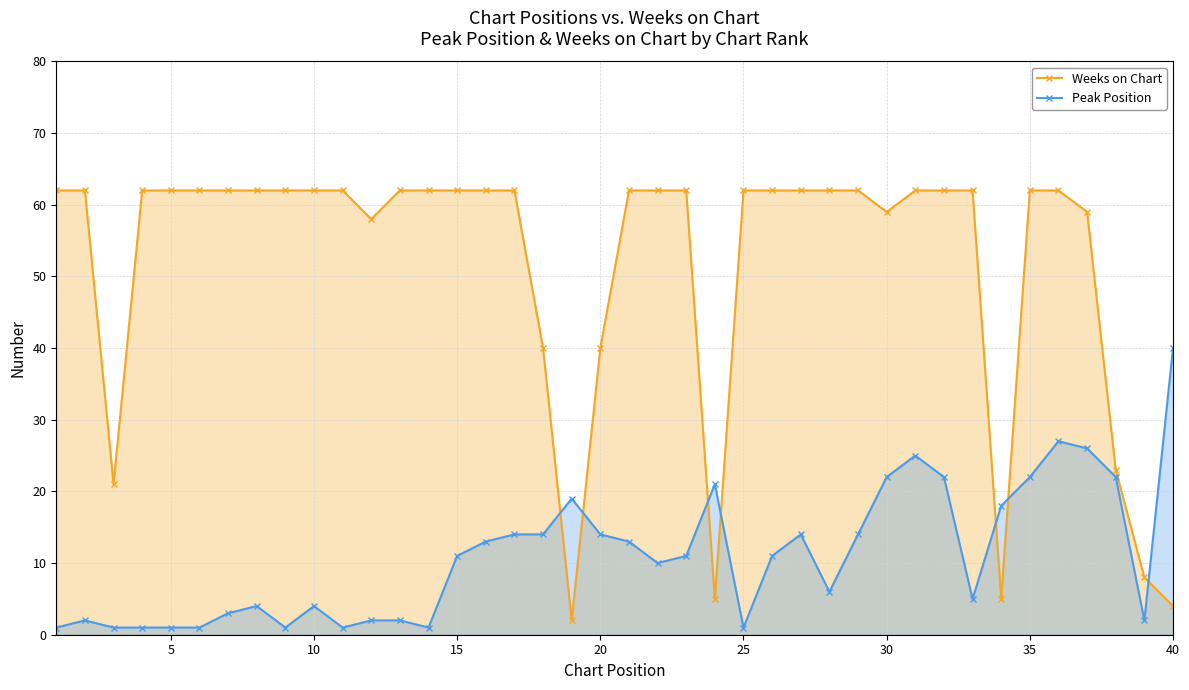

List the series in order of their peak value, highest first.

Weeks on Chart, Peak Position